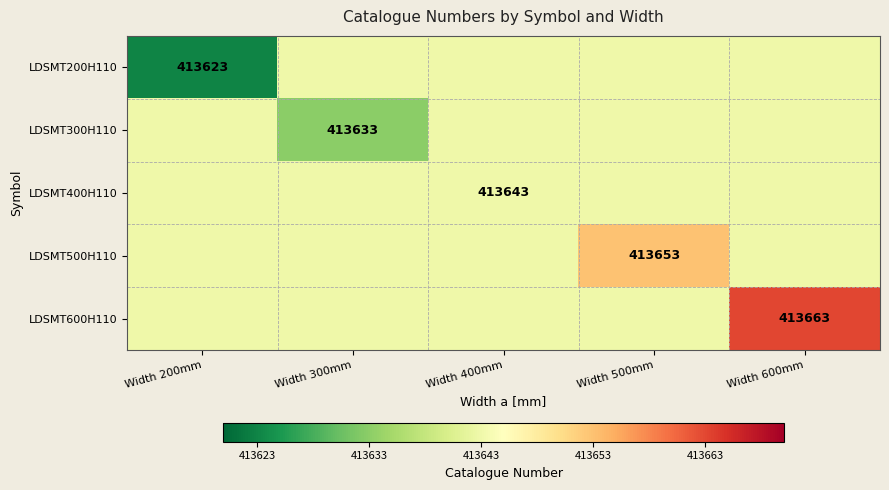

Is it true that LDSMT500H110 equals 413653 at Width 500mm?

True